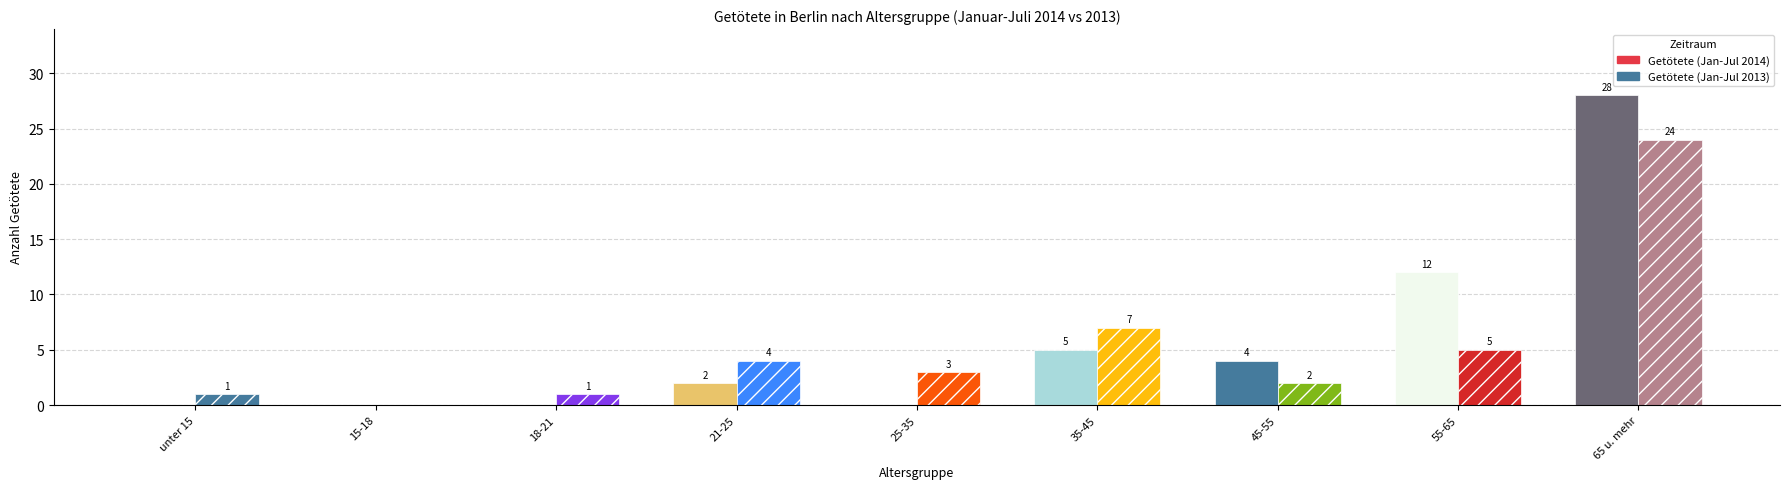

What is the difference between the Getötete (Jan-Jul 2013) values at 65 u. mehr and 55-65?

19